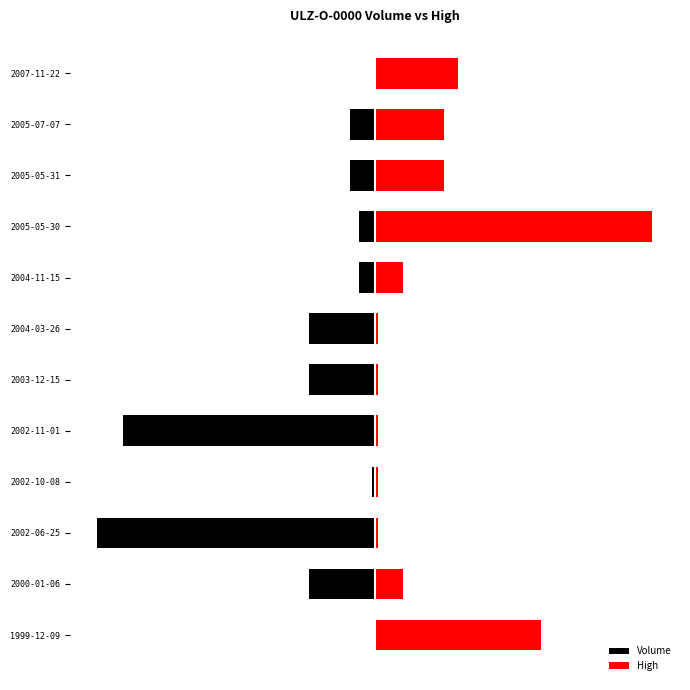

List the labels in order of High value, largest first.

2005-05-30, 1999-12-09, 2007-11-22, 2005-05-31, 2005-07-07, 2000-01-06, 2004-11-15, 2002-06-25, 2002-10-08, 2002-11-01, 2003-12-15, 2004-03-26